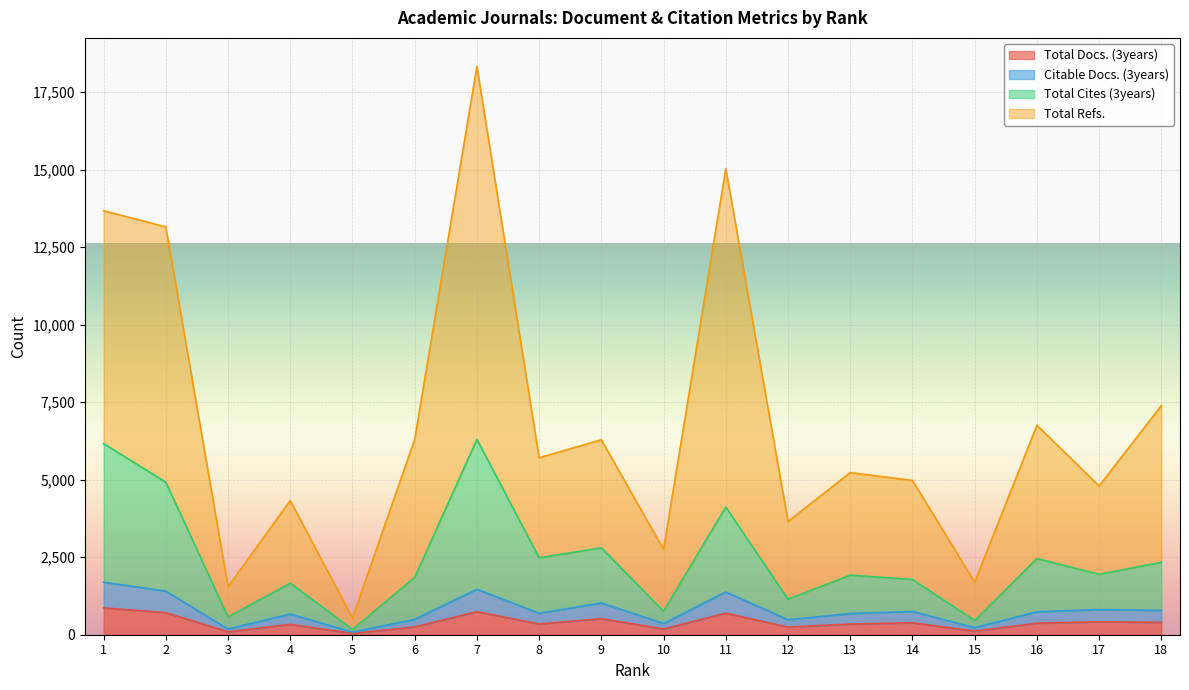

What is the sum of all Citable Docs. (3years) values?

13921